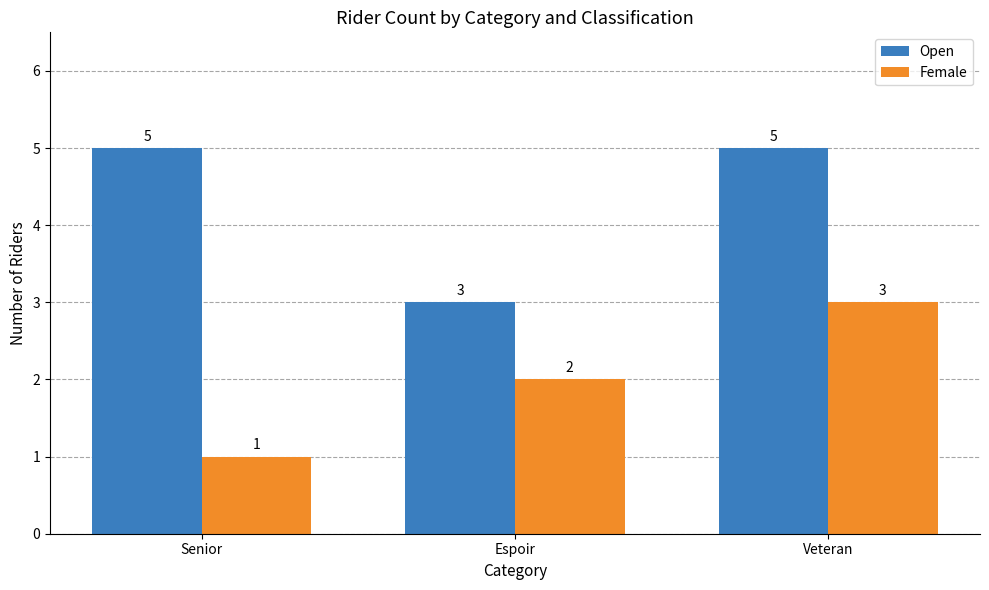

Between Senior and Espoir, which series saw the biggest shift?

Open